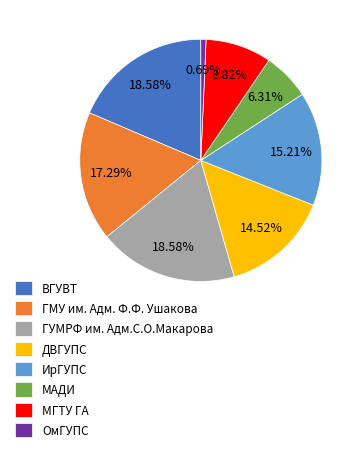

Does ГУМРФ им. Адм.С.О.Макарова account for over 50% of the chart?

No